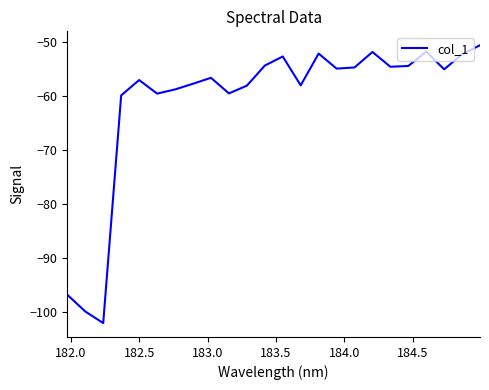

What is the minimum value shown in the chart?

-102.1